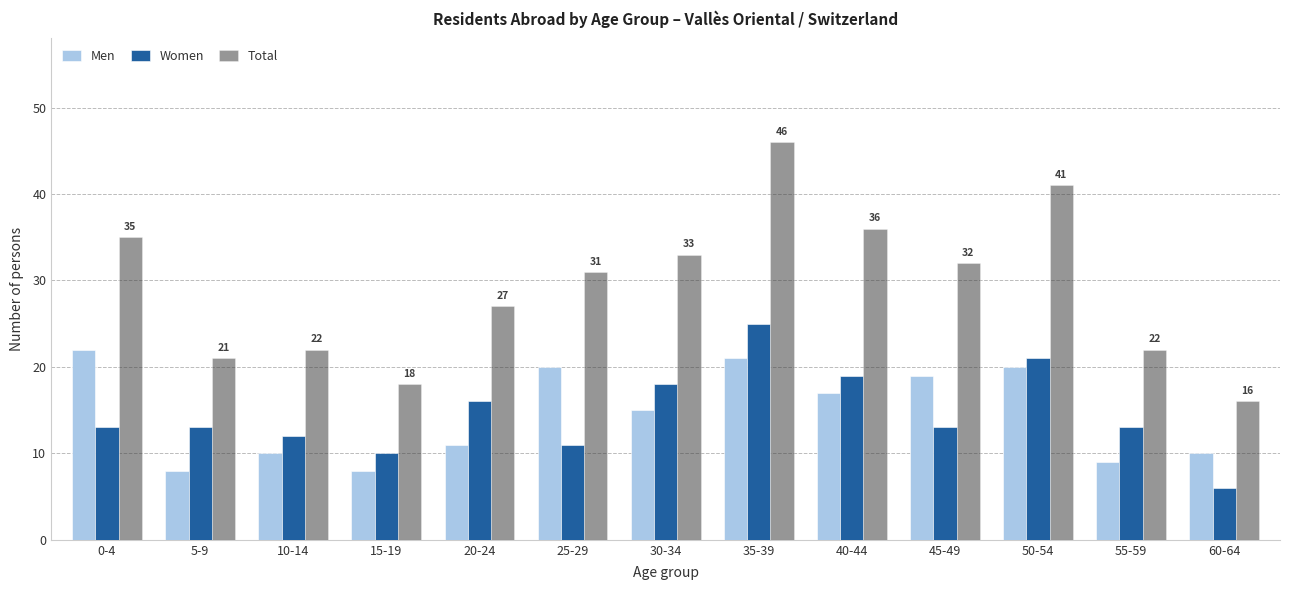

Is it true that Men equals 9 at 55-59?

True